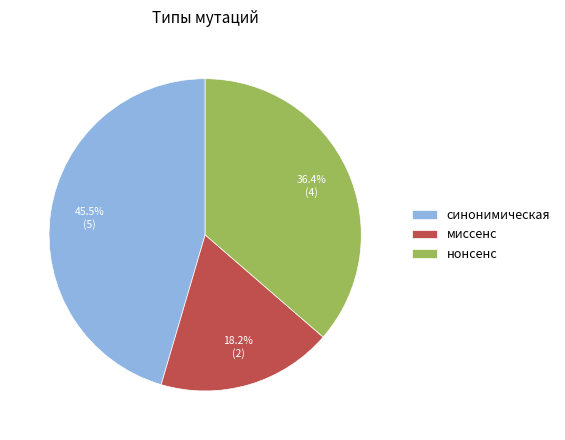

True or false: миссенс accounts for 31% of the total.

False